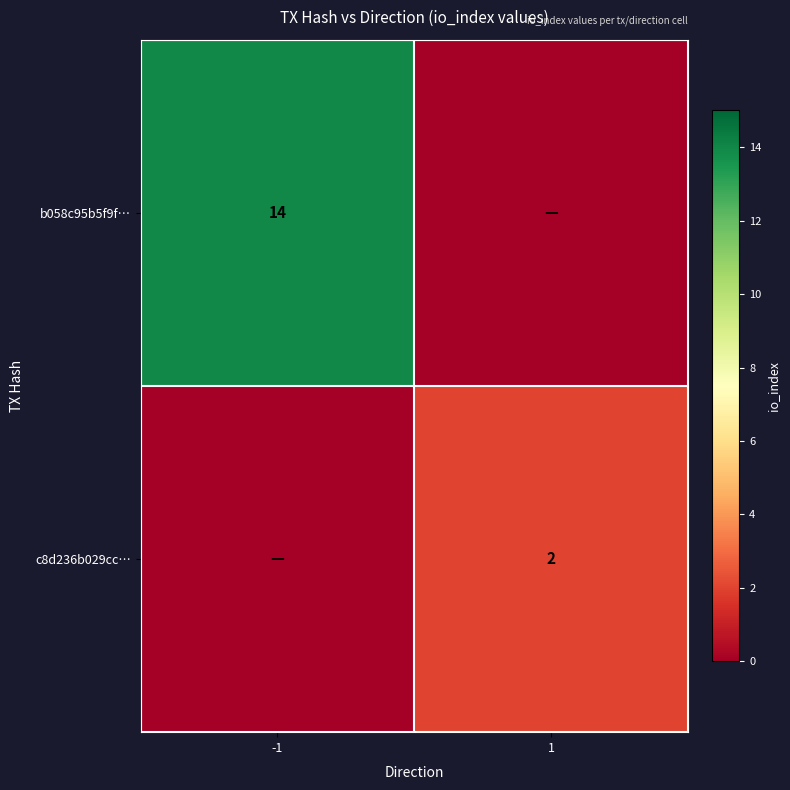

True or false: c8d236b029cc… has a value of 1 at 1.

False